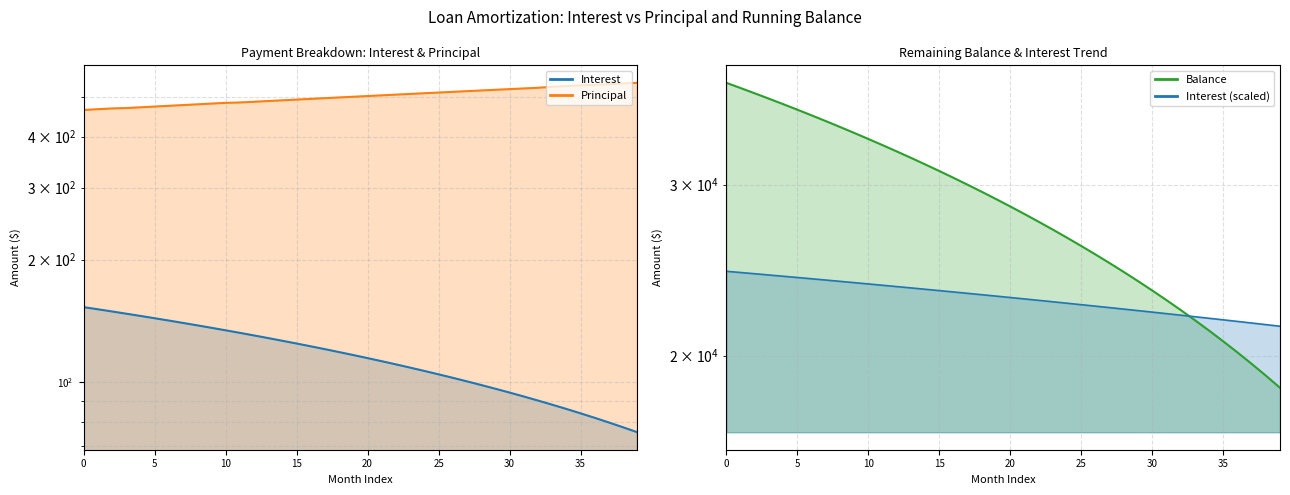

At Mar 2026, list the series in order from largest to smallest.

Balance, Principal, Interest